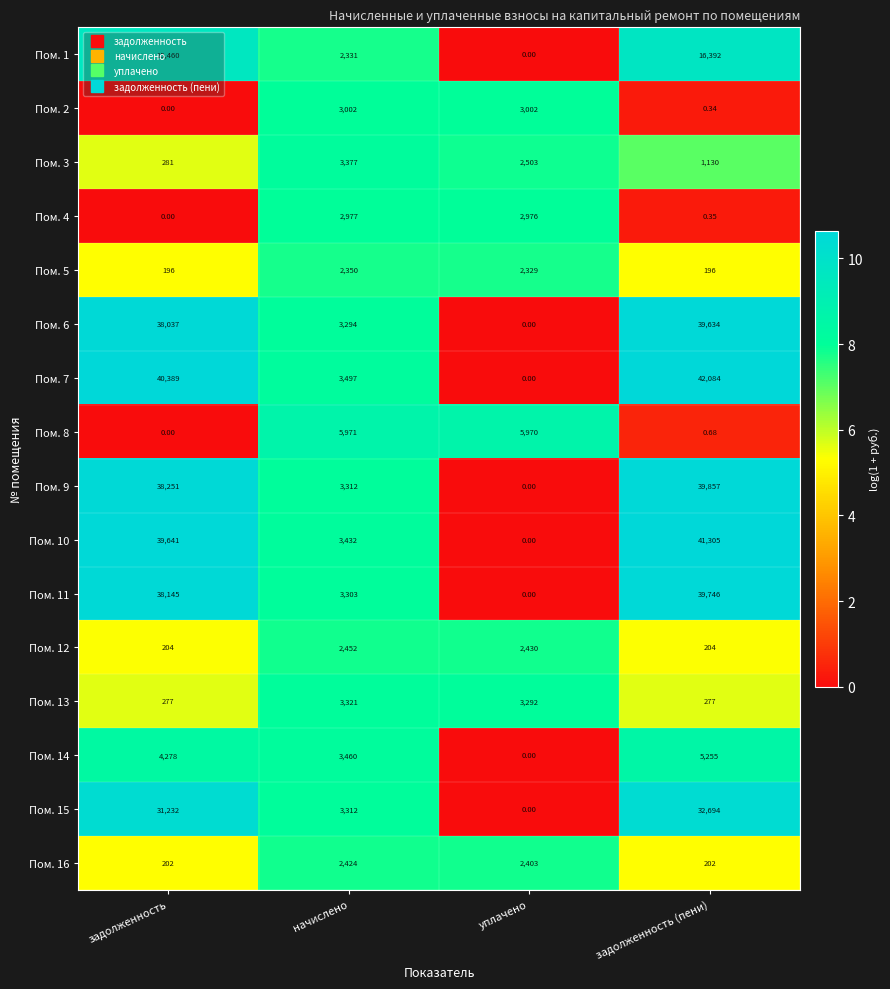

Rank the categories by Пом. 9 value from highest to lowest.

задолженность (пени), задолженность, начислено, уплачено